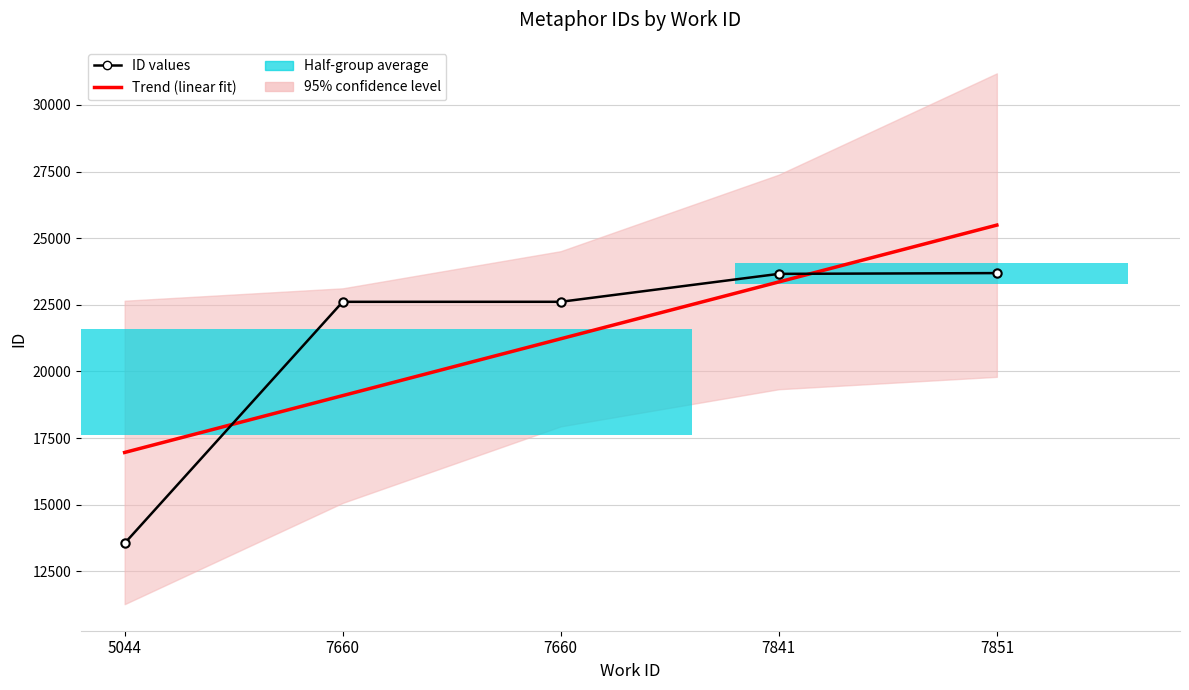

Where does the ID values series first go above 22613?

7841